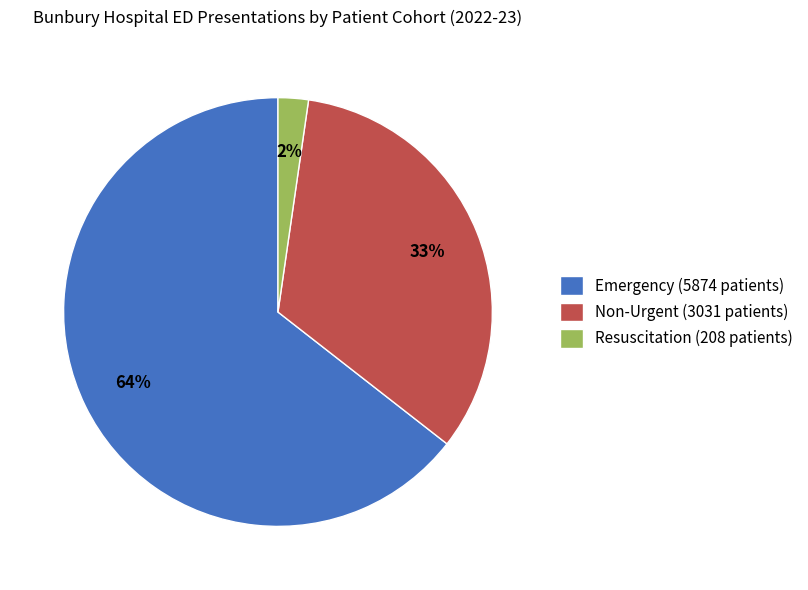

What percentage is the Resuscitation (208 patients) slice, to the nearest percent?

2%